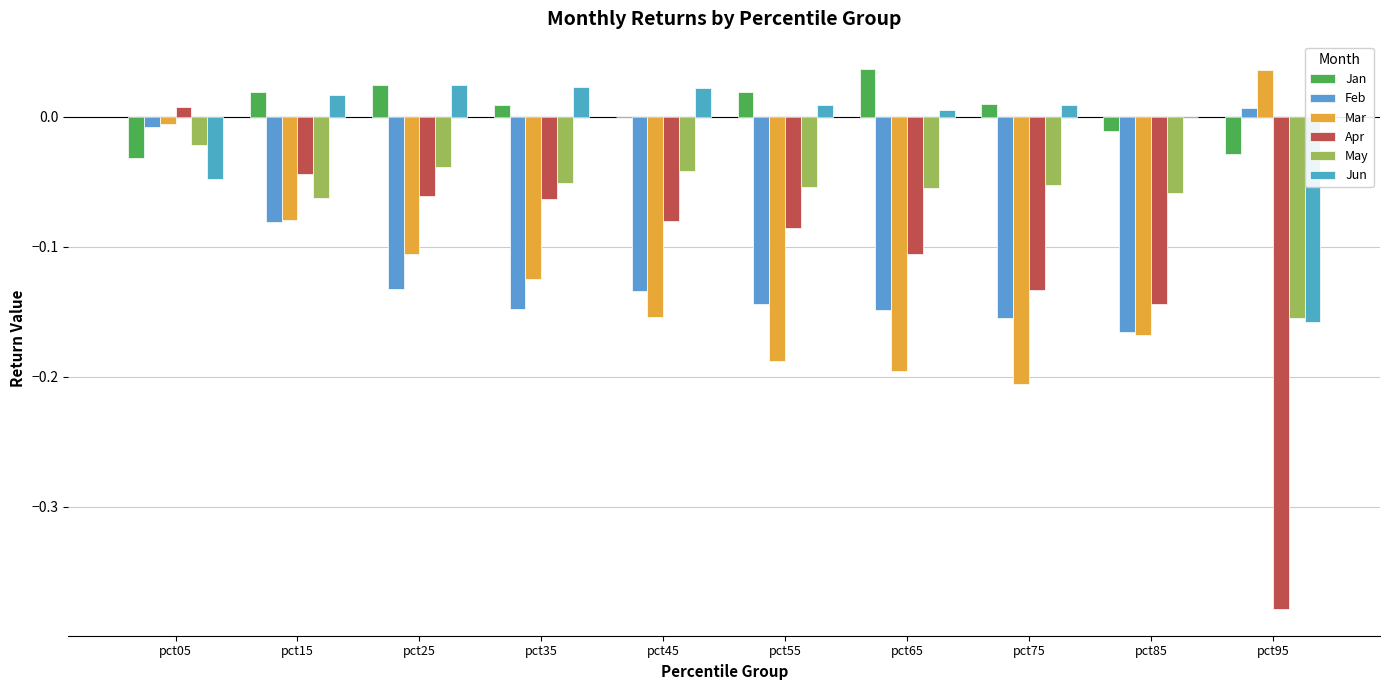

True or false: Mar has a value of -0.0 at pct05.

True